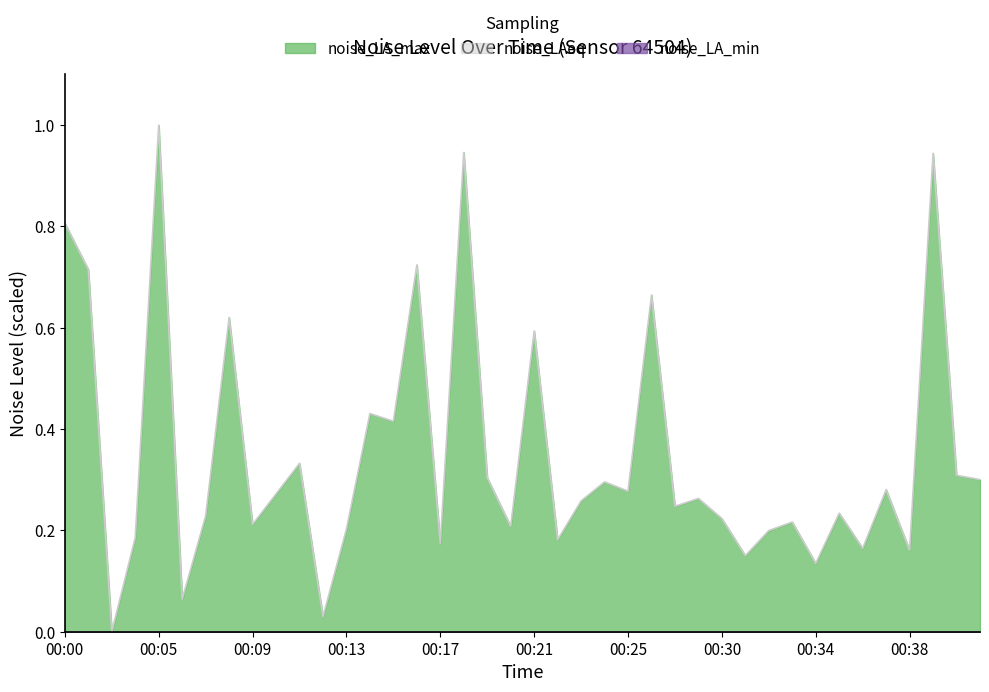

Reading left to right, extract all data points from this chart.

noise_LA_max: 0.8	0.7	0.0	0.2	1.0	0.1	0.2	0.6	0.2	0.3	0.3	0.0	0.2	0.4	0.4	0.7	0.2	0.9	0.3	0.2	0.6	0.2	0.3	0.3	0.3	0.7	0.2	0.3	0.2	0.2	0.2	0.2	0.1	0.2	0.2	0.3	0.2	0.9	0.3	0.3
noise_LAeq: -0.0	-0.2	-0.3	-0.3	-0.3	-0.2	-0.3	-0.2	-0.2	-0.2	-0.2	-0.2	-0.2	-0.0	-0.1	-0.1	-0.1	-0.2	-0.1	-0.1	-0.2	-0.1	-0.1	-0.1	-0.1	-0.0	-0.2	-0.2	-0.2	-0.2	-0.2	-0.2	-0.2	-0.2	-0.2	-0.2	-0.2	-0.2	-0.1	-0.1
noise_LA_min: -0.3	-0.4	-0.5	-0.5	-0.5	-0.4	-0.5	-0.5	-0.5	-0.4	-0.4	-0.4	-0.4	-0.4	-0.4	-0.4	-0.3	-0.4	-0.3	-0.4	-0.3	-0.4	-0.3	-0.3	-0.3	-0.4	-0.4	-0.4	-0.4	-0.5	-0.5	-0.4	-0.4	-0.4	-0.4	-0.5	-0.4	-0.4	-0.4	-0.3